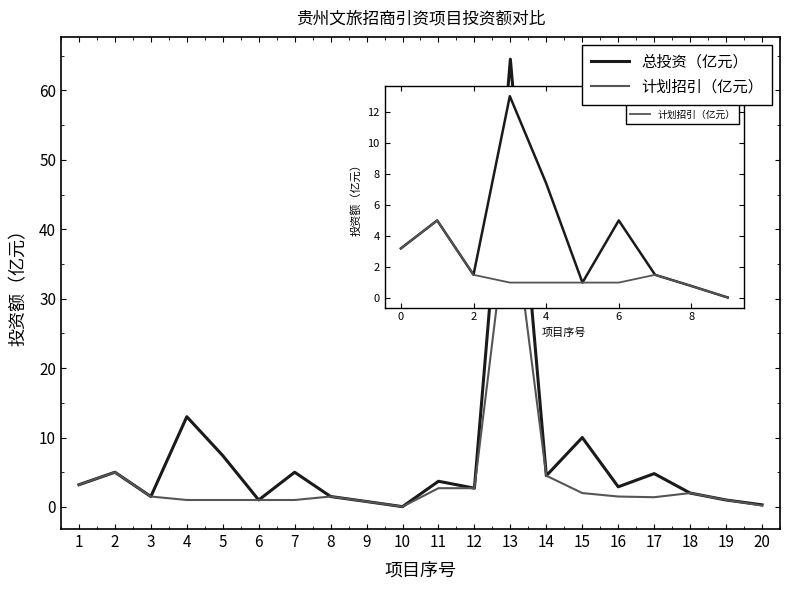

At which category is the sum across all series the highest?

13